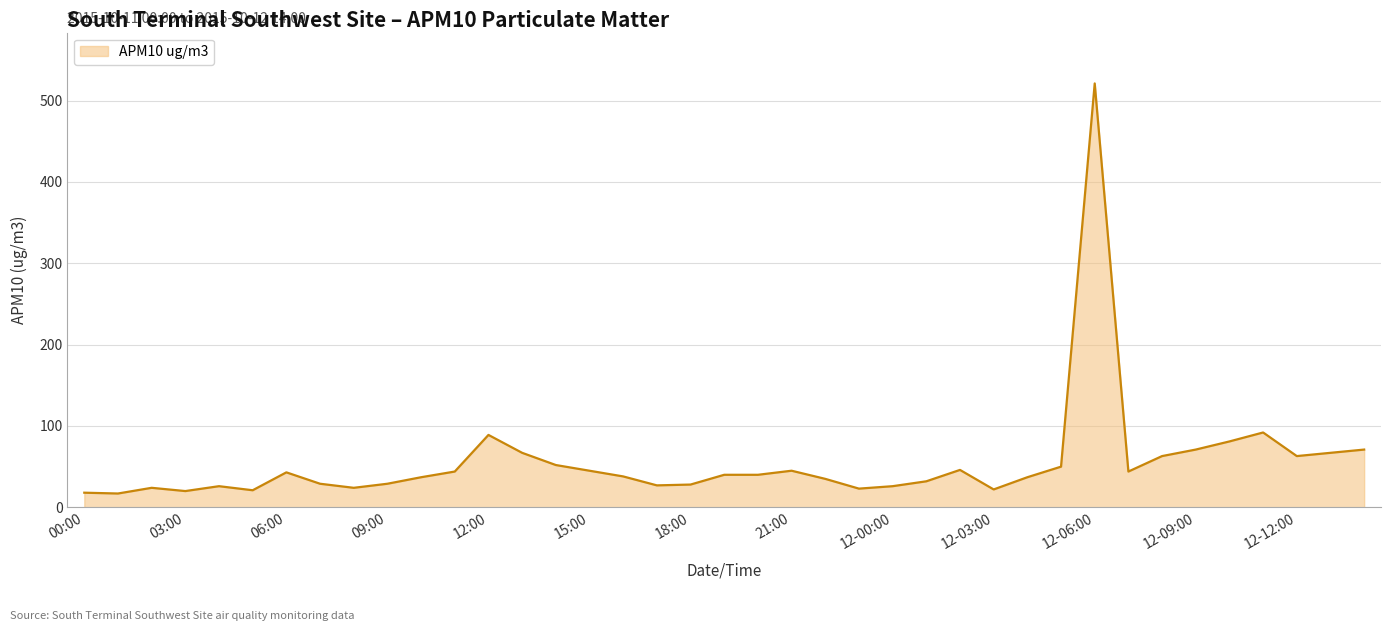

What is the difference between the maximum and minimum values?

504